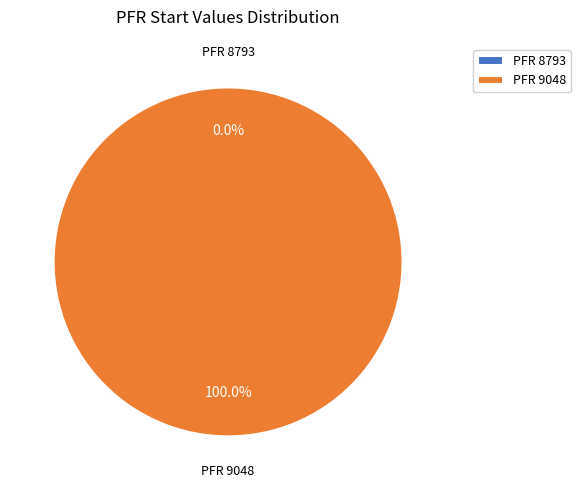

The 8793 slice represents 1% of the pie. True or false?

False